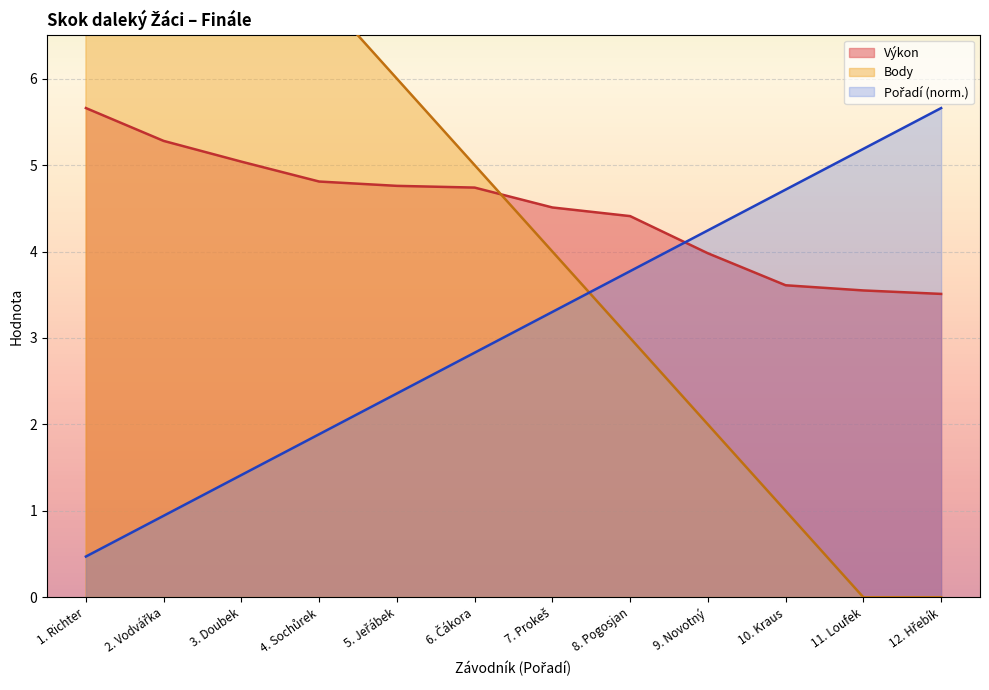

What is the difference between the maximum and minimum values in the Výkon series?

2.2